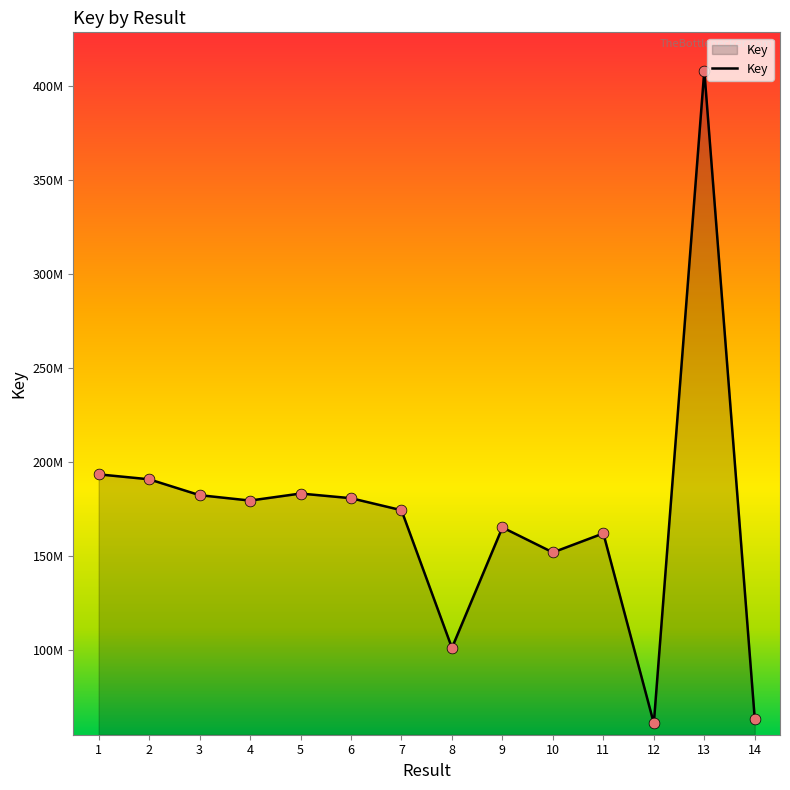

Approximately how many times larger is the value at 6 compared to 10?

1.2